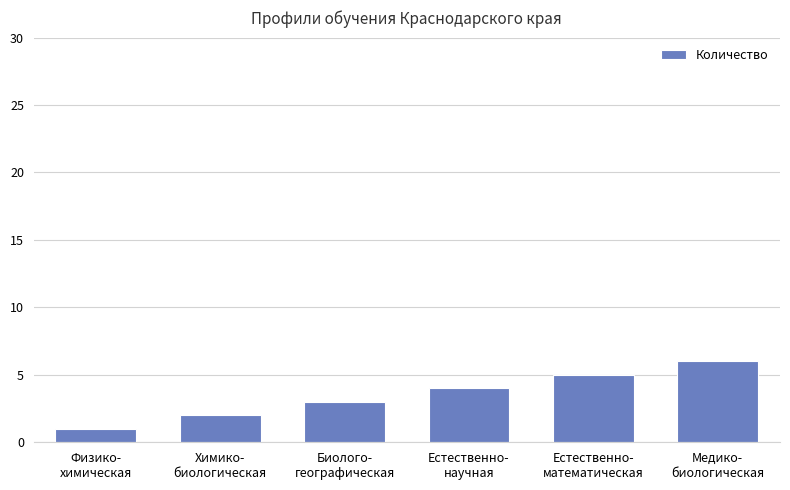

What is the label of the 6th bar from the left?

Медико-
биологическая